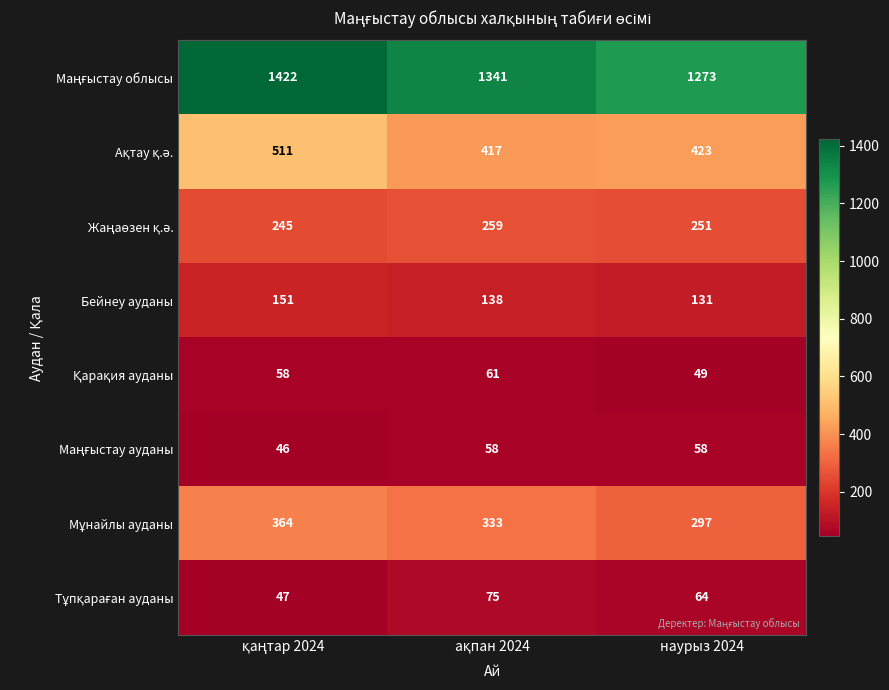

What is the spread (max minus min) of values at наурыз 2024?

1224